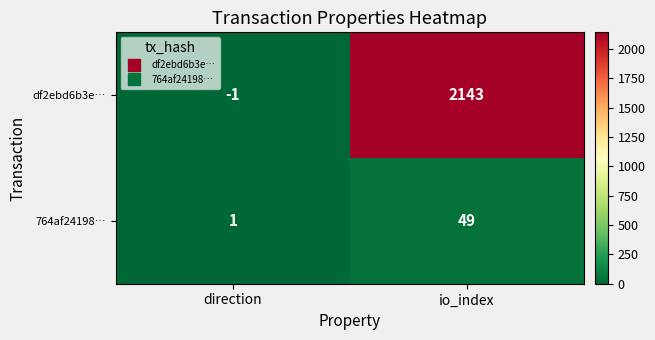

What is the difference between the 764af24198… values at direction and io_index?

48